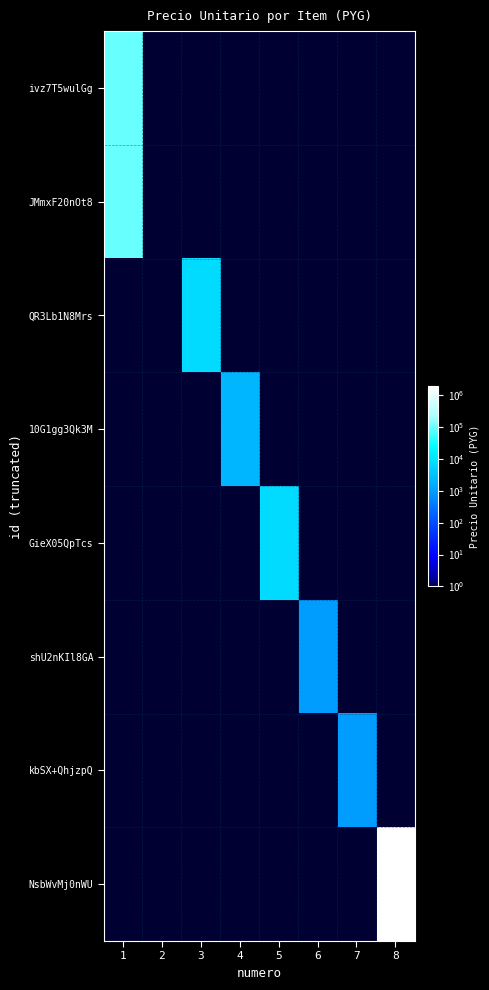

What is the spread (max minus min) of values at 1?

98999.9